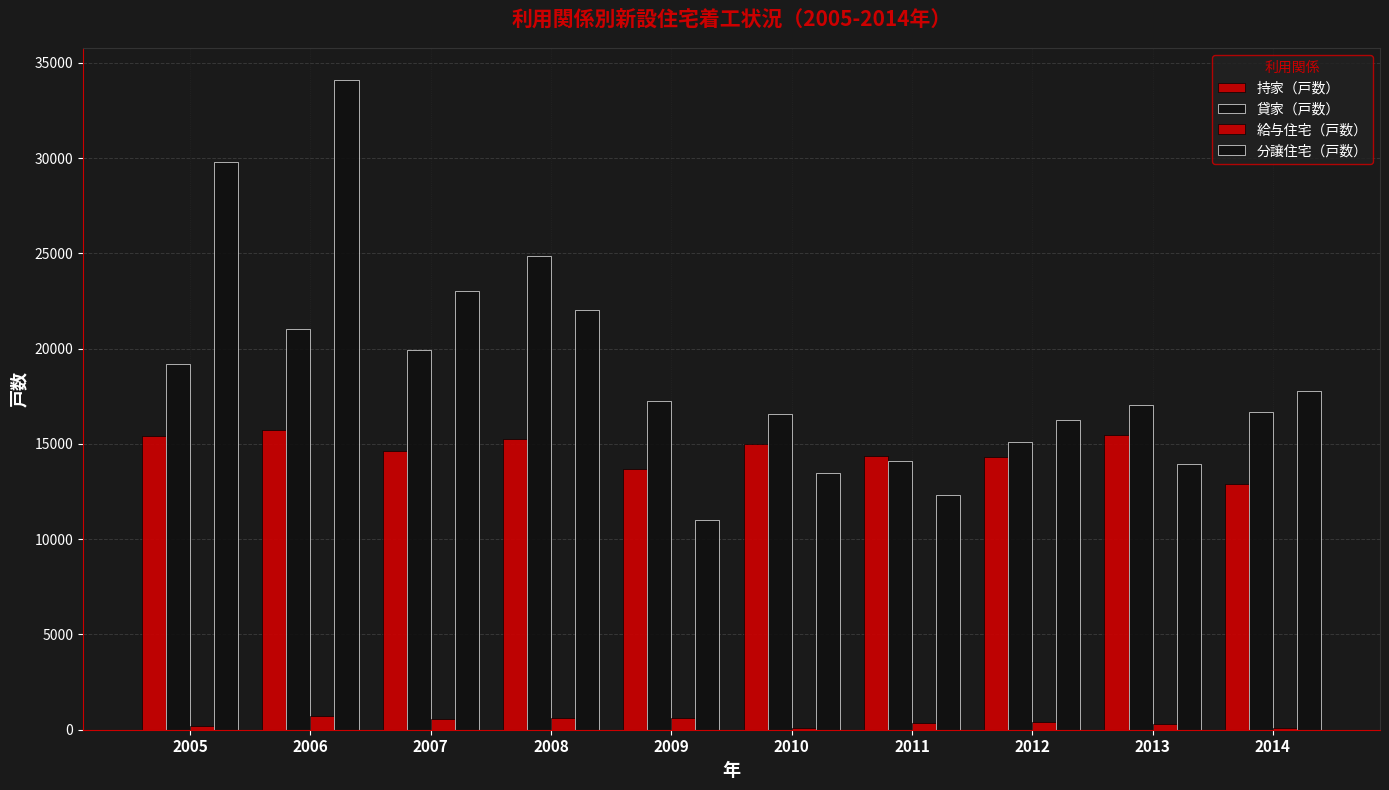

Count the number of data series in this chart.

4